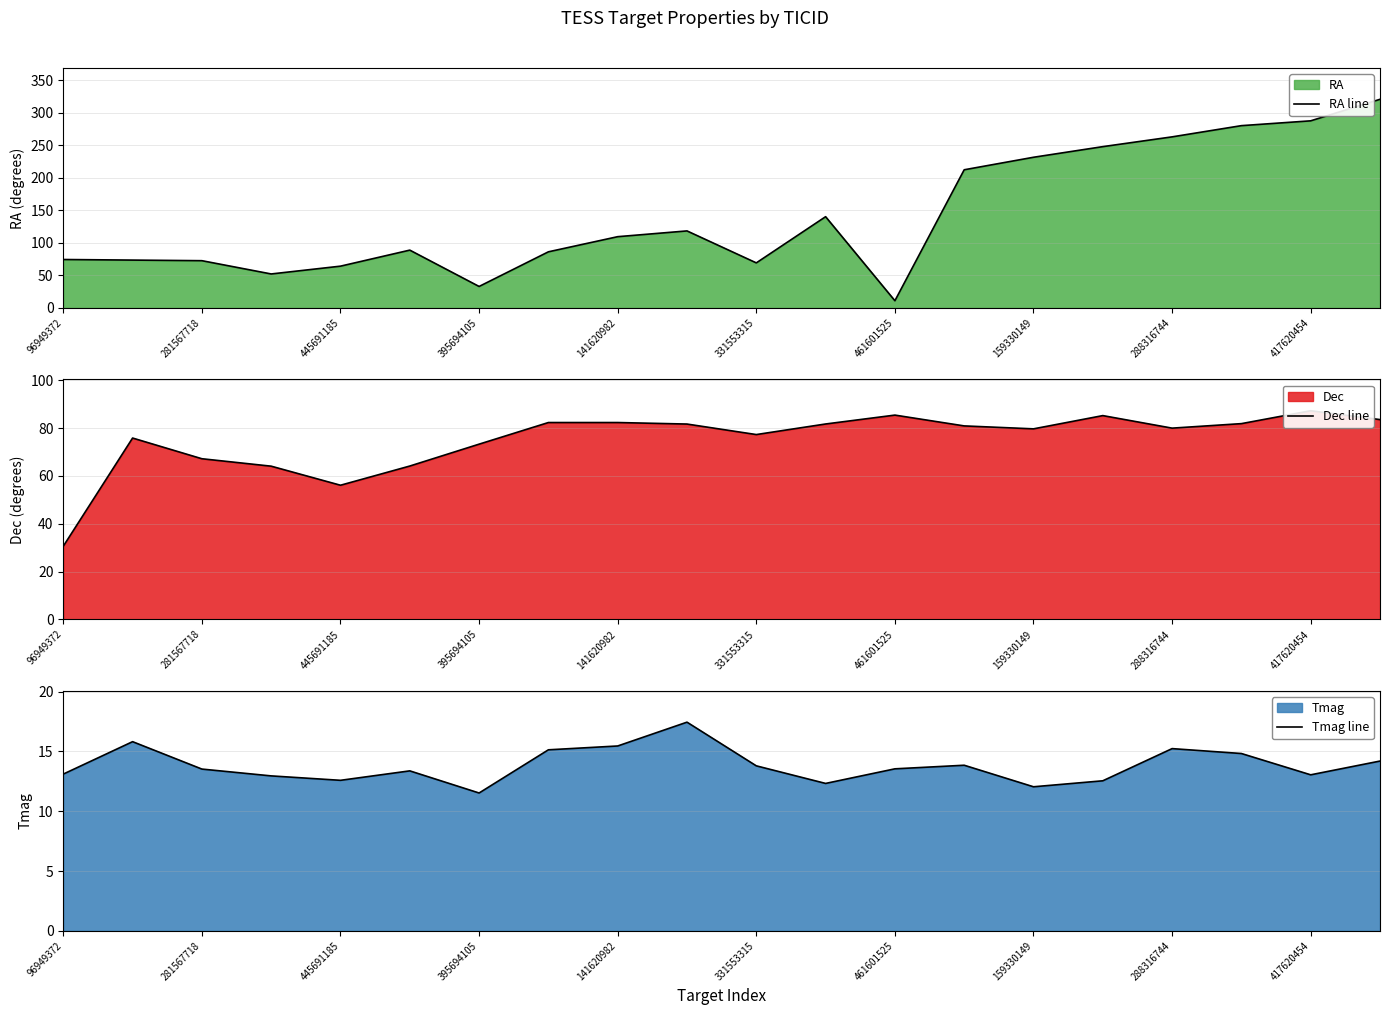

True or false: Tmag line and Dec line intersect in this chart.

False